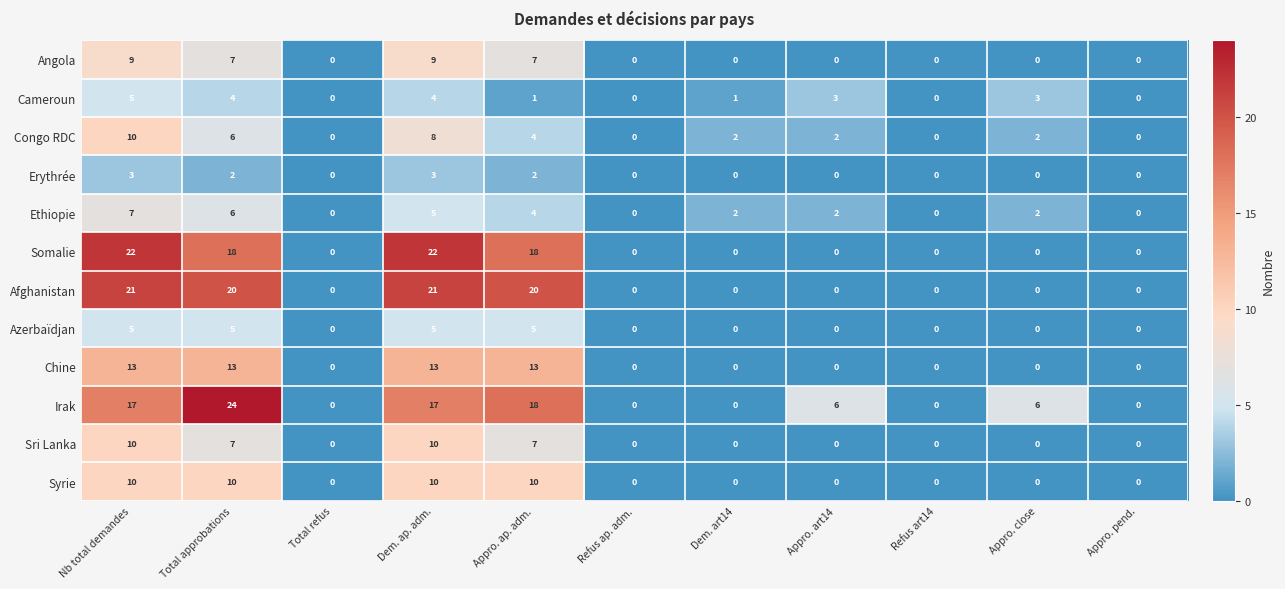

What is the greatest value displayed?

24